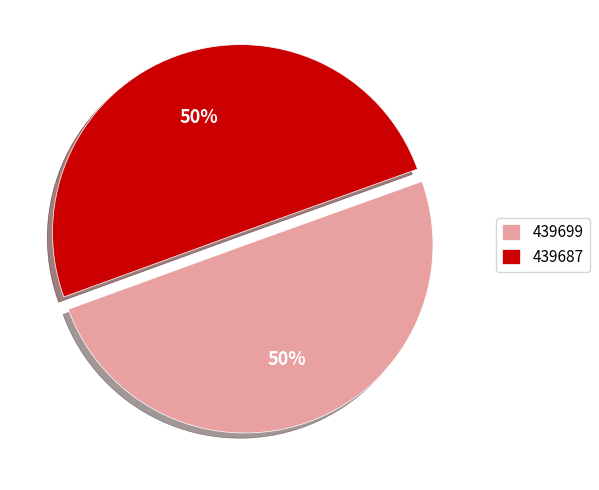

Is it true that 439699 is 50% of the pie?

True